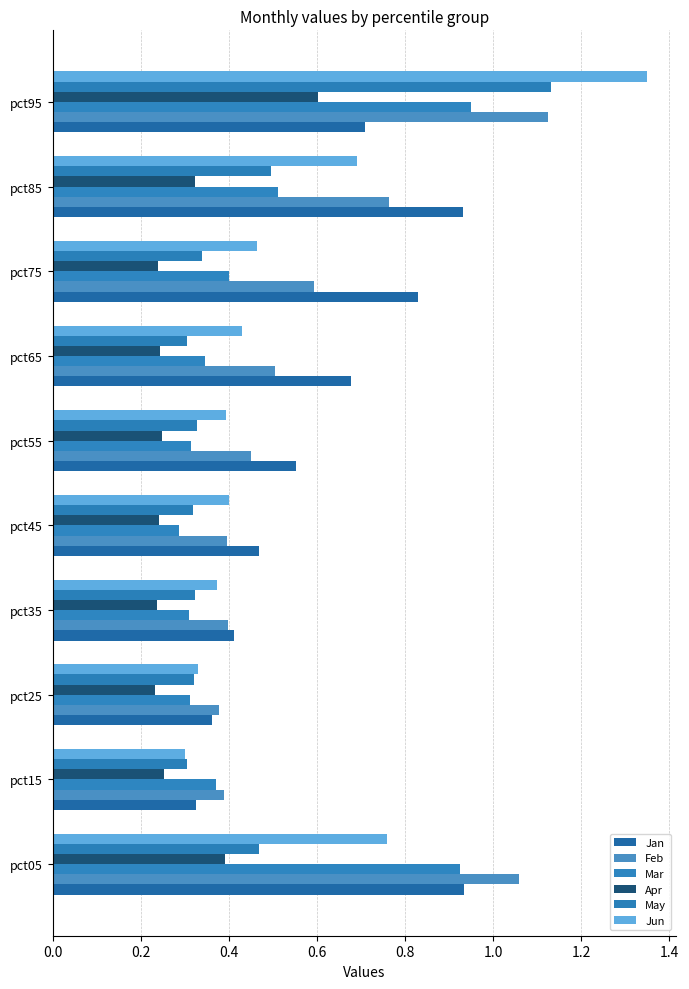

What is the maximum value shown in the chart?

1.3